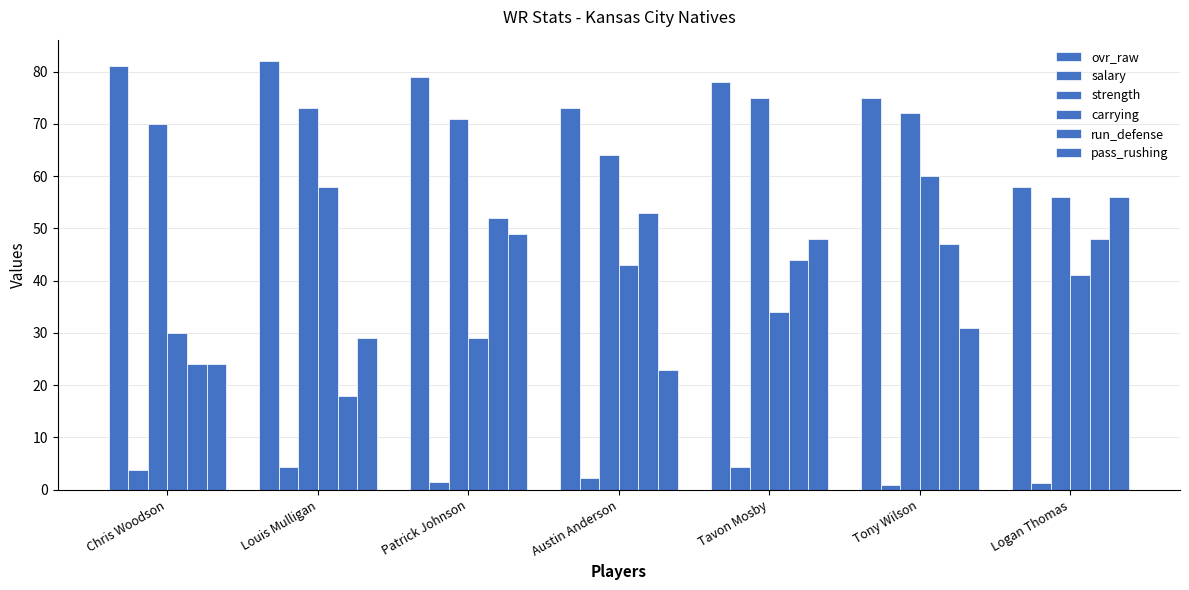

What is the sum of the pass_rushing values at Patrick Johnson and Louis Mulligan?

78.0